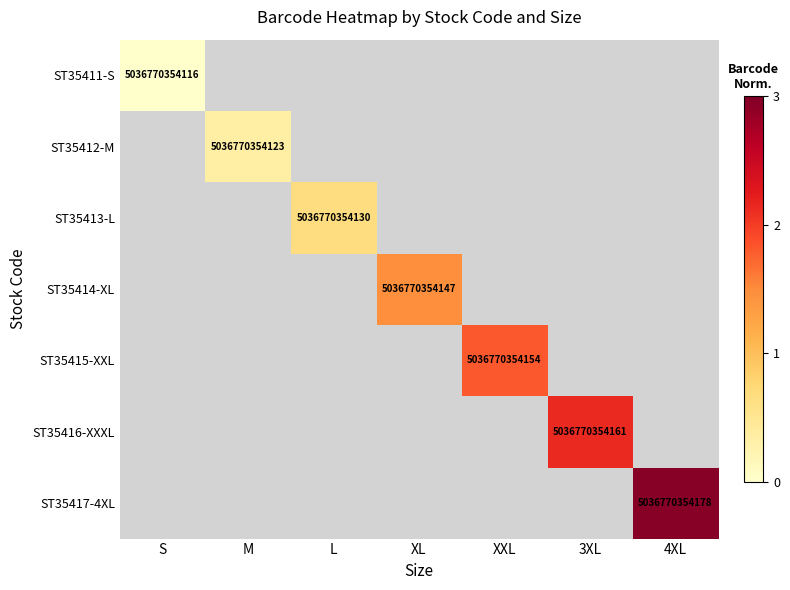

Rank the series by their maximum value, from lowest to highest.

ST35411-S, ST35412-M, ST35413-L, ST35414-XL, ST35415-XXL, ST35416-XXXL, ST35417-4XL